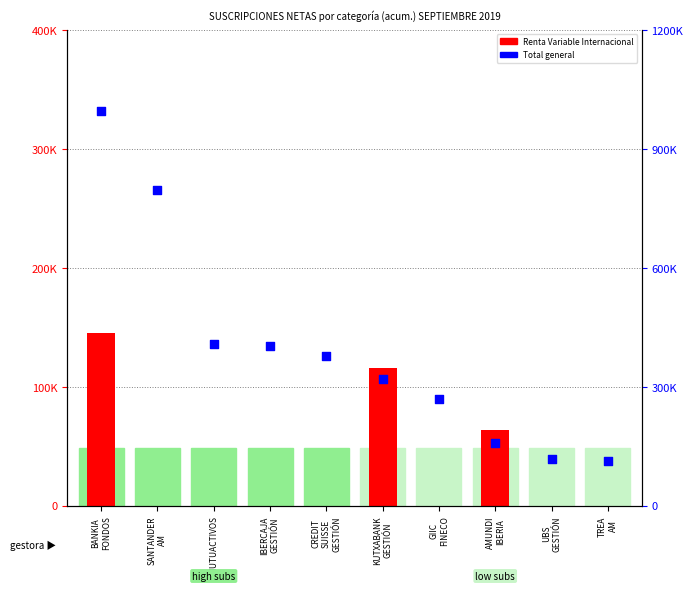

At which category is the sum across all series the highest?

BANKIA
FONDOS